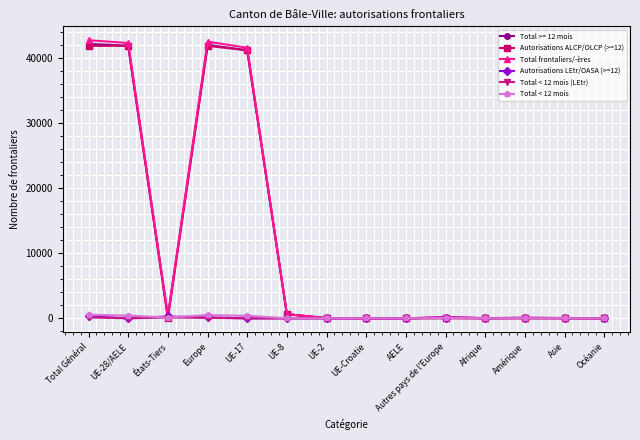

What is the label of the 4th point from the right?

Afrique